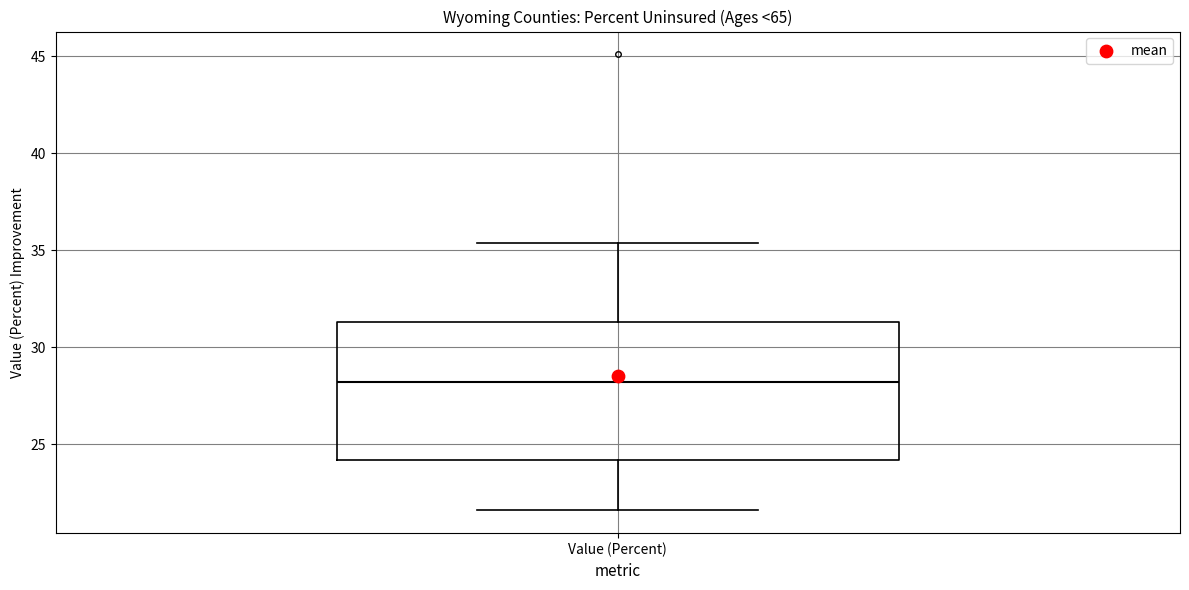

Read this box plot against the y-axis: the position of the median line, the range covered by the box, and the ends of both whiskers. The values are not printed on the chart, so give them approximately, as read against the axis.

median 28.0, box 24.0 to 31.5, whiskers 21.5 to 35.5